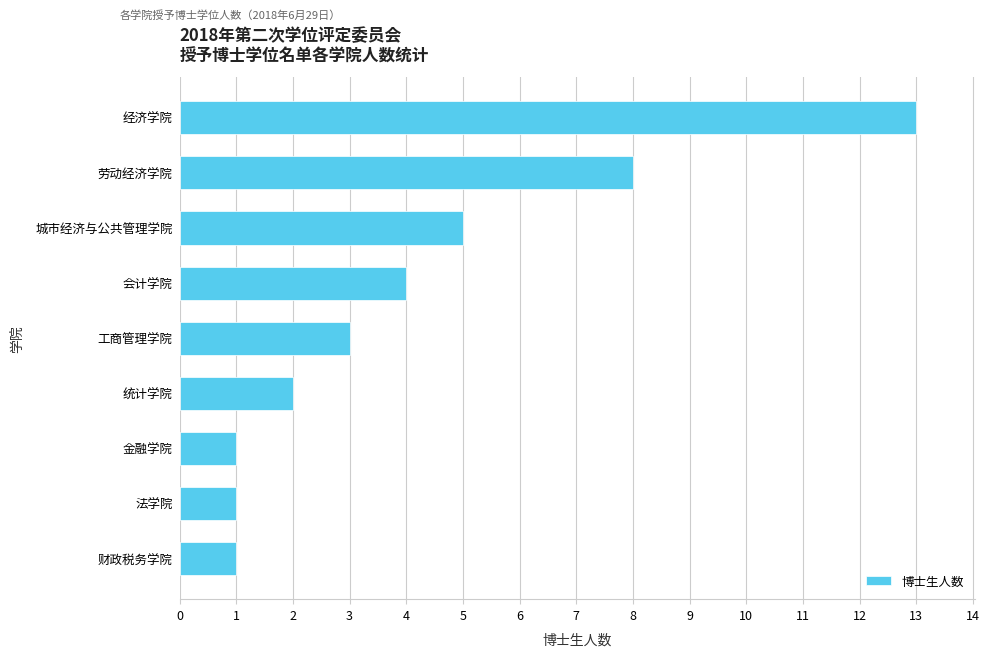

What is the sum of all values?

38